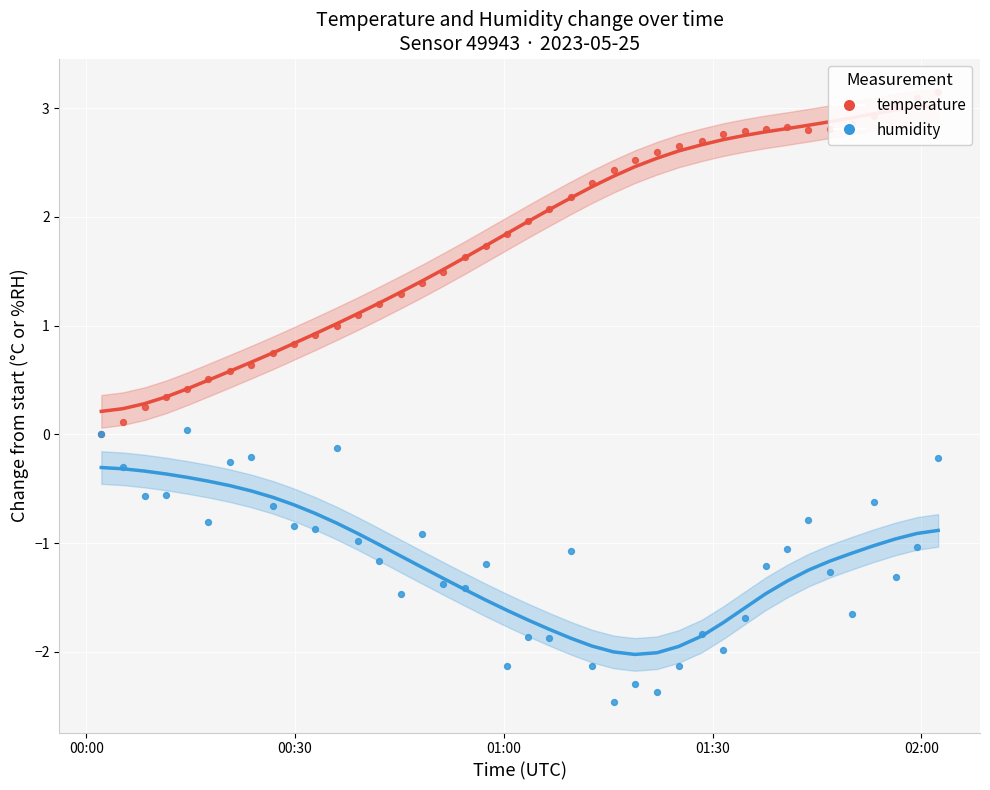

At how many categories does at least one series exceed -1?

40